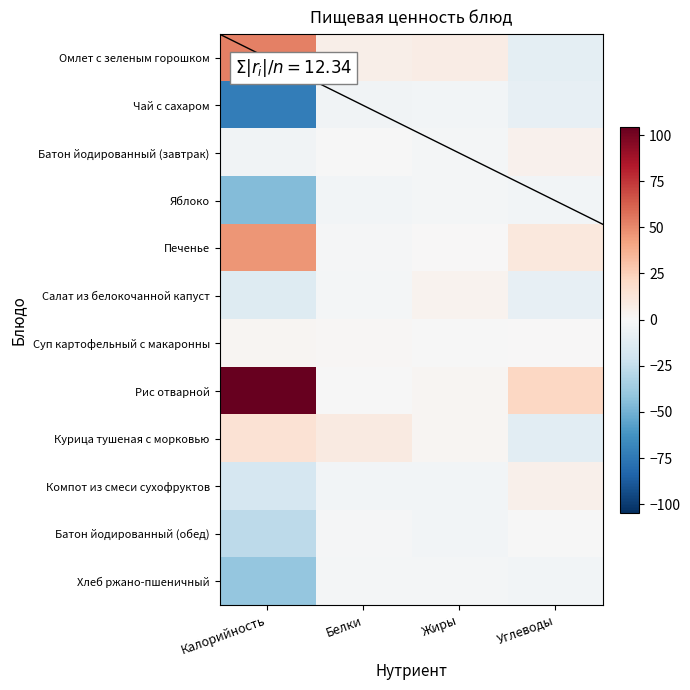

Reading right to left, extract all data points from this chart.

Омлет с зеленым горошком: Углеводы=-10.0	Жиры=7.8	Белки=6.0	Калорийность=52.6
Чай с сахаром: Углеводы=-8.4	Жиры=-2.8	Белки=-3.4	Калорийность=-72.1
Батон йодированный (завтрак): Углеводы=4.8	Жиры=-2.4	Белки=-0.4	Калорийность=-3.9
Яблоко: Углеводы=-3.0	Жиры=-2.3	Белки=-3.1	Калорийность=-45.6
Печенье: Углеводы=11.3	Жиры=0.6	Белки=-1.0	Калорийность=46.4
Салат из белокочанной капуст: Углеводы=-8.6	Жиры=3.3	Белки=-2.1	Калорийность=-13.1
Суп картофельный с макаронны: Углеводы=0.7	Жиры=-0.6	Белки=1.2	Калорийность=2.0
Рис отварной: Углеводы=21.6	Жиры=2.0	Белки=-0.0	Калорийность=104.6
Курица тушеная с морковью: Углеводы=-10.8	Жиры=2.4	Белки=9.1	Калорийность=14.8
Компот из смеси сухофруктов: Углеводы=5.0	Жиры=-2.8	Белки=-3.1	Калорийность=-17.9
Батон йодированный (обед): Углеводы=-0.1	Жиры=-2.5	Белки=-1.2	Калорийность=-27.7
Хлеб ржано-пшеничный: Углеводы=-2.9	Жиры=-2.4	Белки=-1.6	Калорийность=-40.2